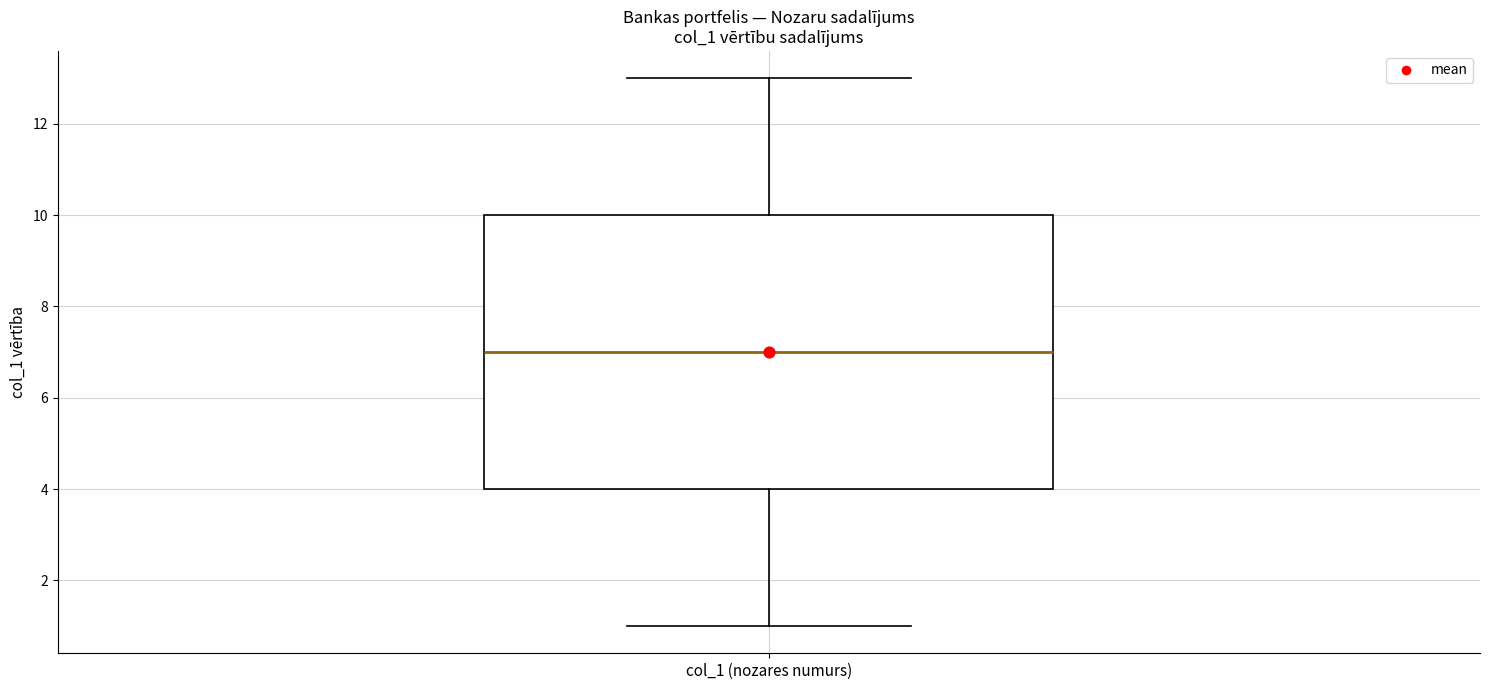

Read this box plot against the y-axis: the position of the median line, the range covered by the box, and the ends of both whiskers. The values are not printed on the chart, so give them approximately, as read against the axis.

median 7, box 4 to 10, whiskers 1 to 13